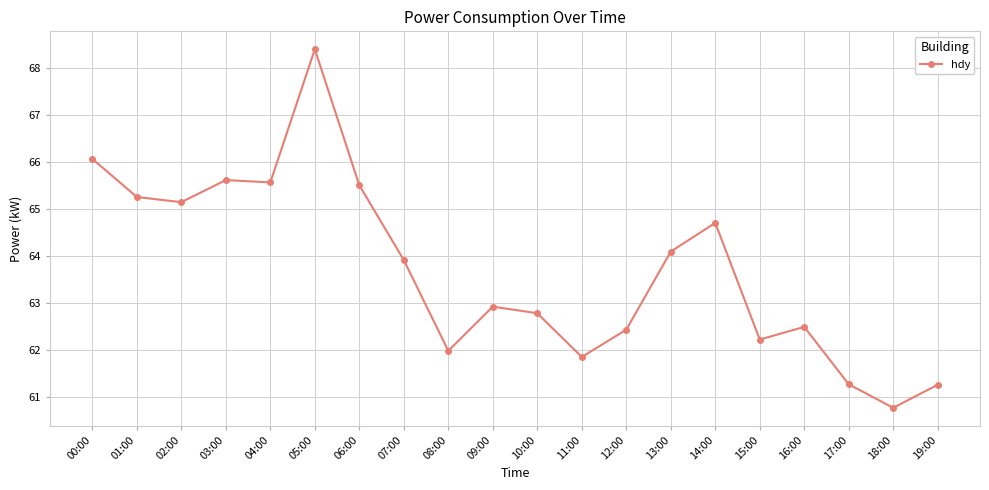

Is it true that the value at 10:00 is 87.1?

False